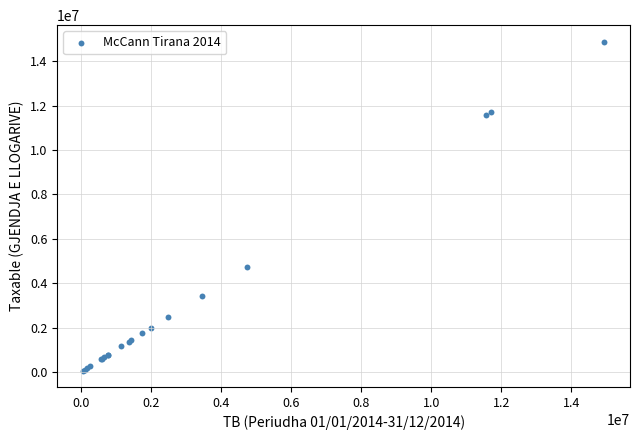

What Y value in the scatter plot is closest to 7474836?

4731146.9